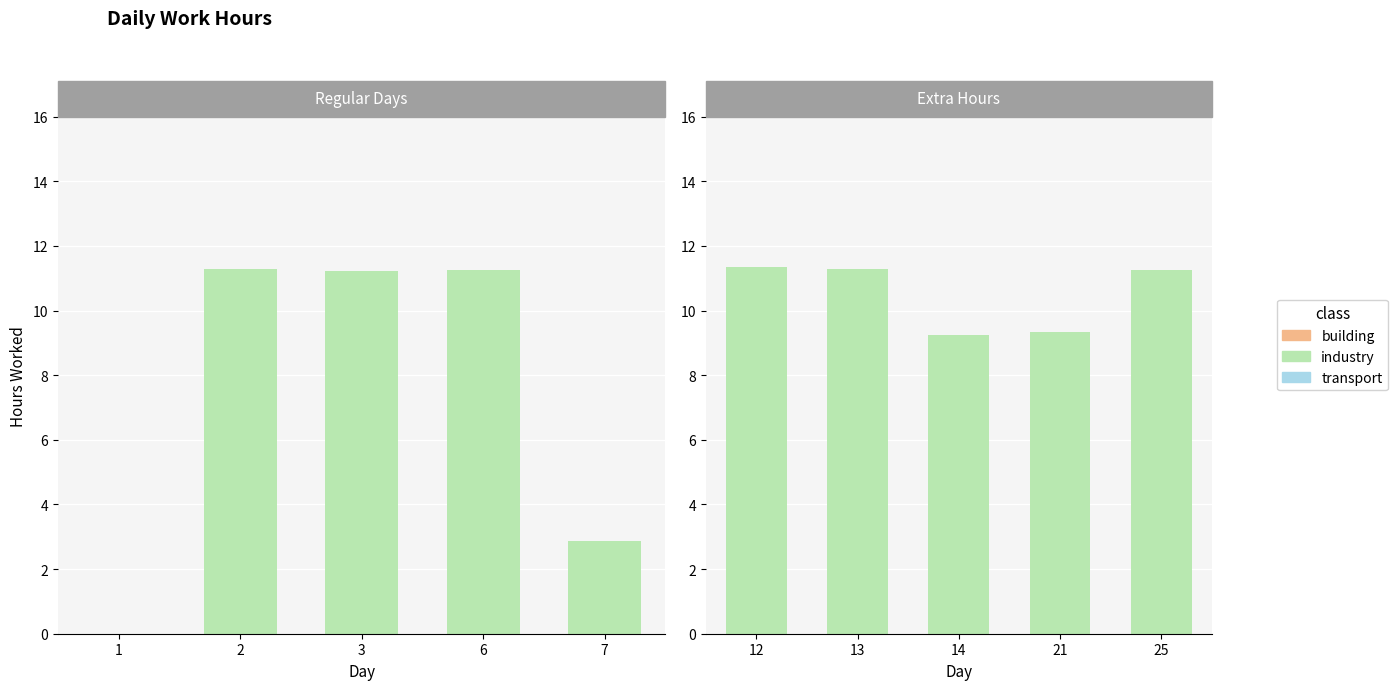

Between 12 and 25, which series saw the biggest shift?

industry